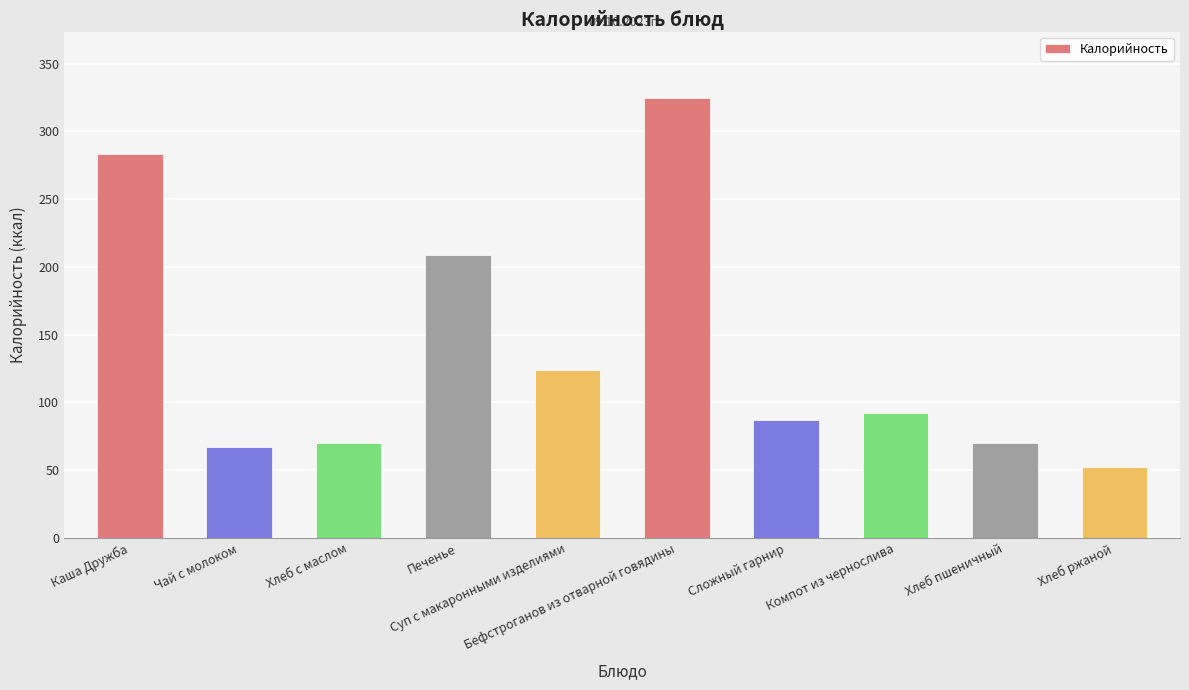

What is the difference between the maximum and minimum values?

273